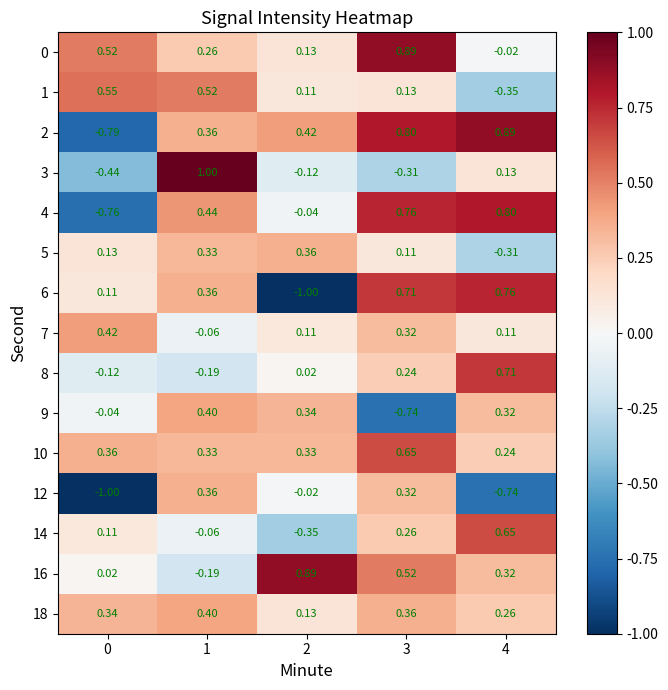

Is the value of 9 at 1 greater than the value of 0 at 4?

Yes